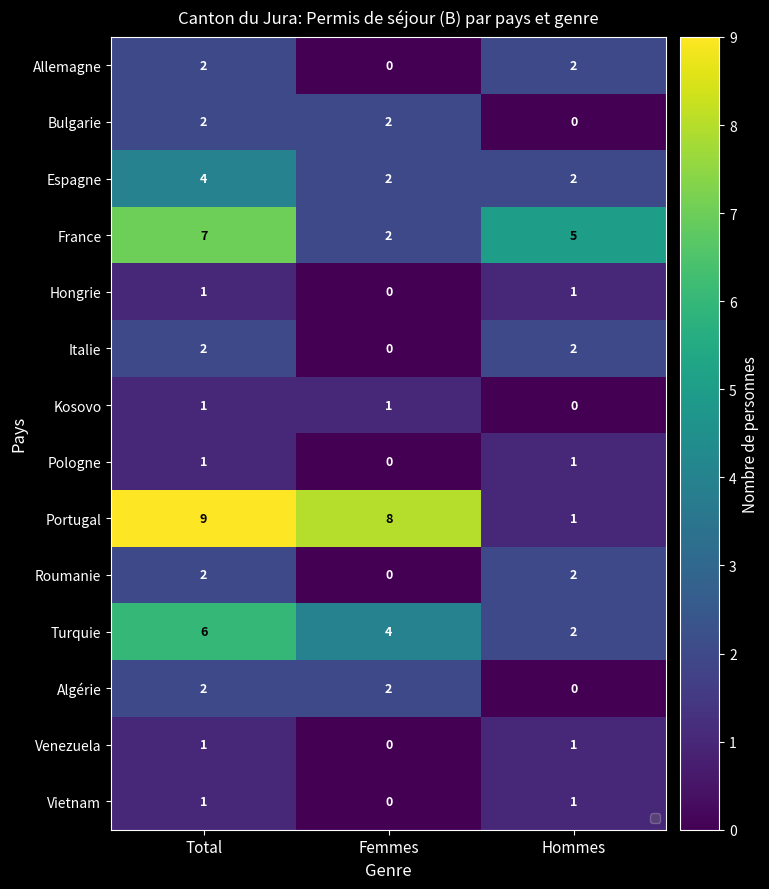

Count the number of categories in the chart.

3